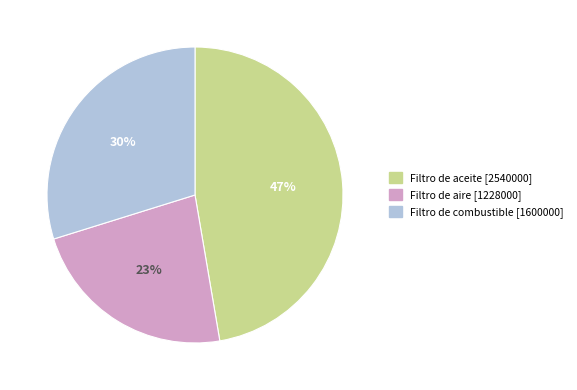

To the nearest percent, what is the average slice percentage?

33%